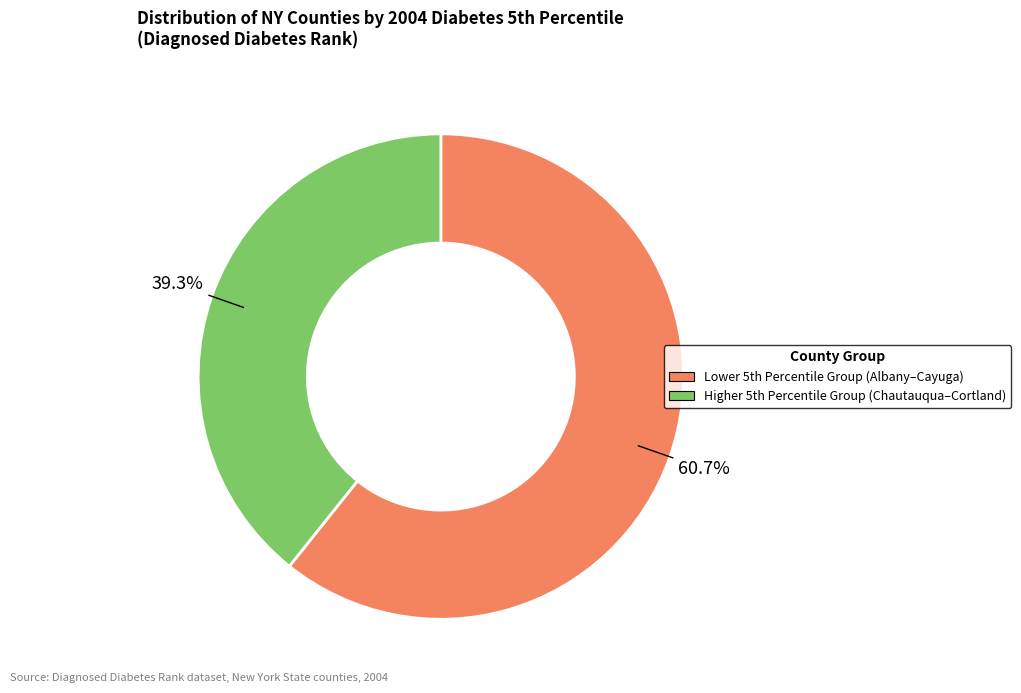

What is the largest slice in the pie chart?

Lower 5th Percentile Group (Albany–Cayuga)